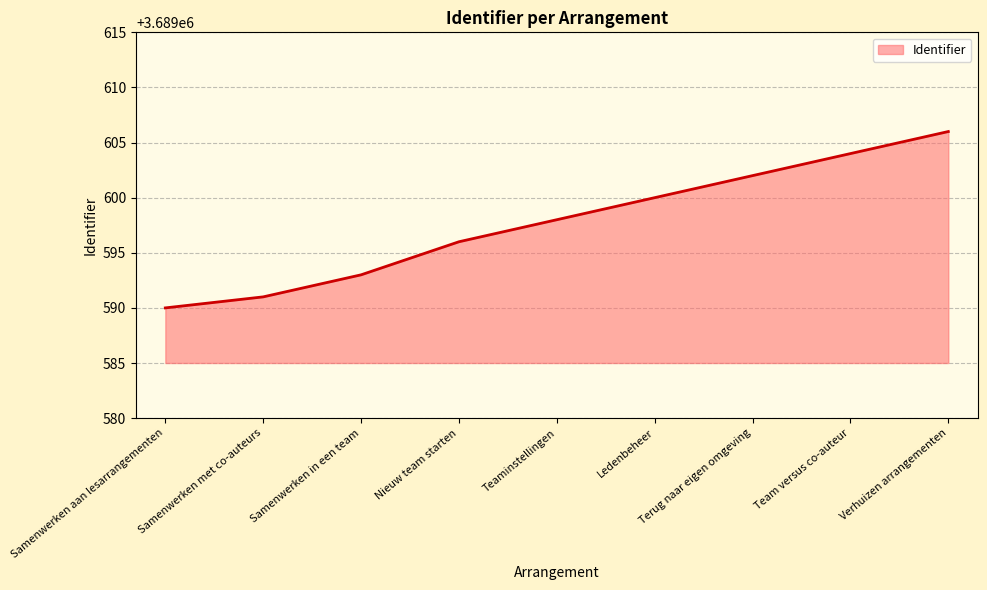

What is the maximum value shown in the chart?

3689606